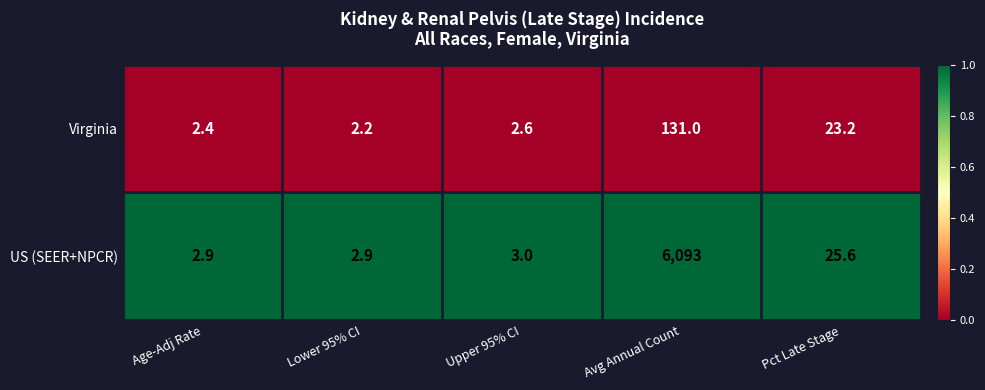

Which category has the highest value in the Virginia series?

Avg Annual Count